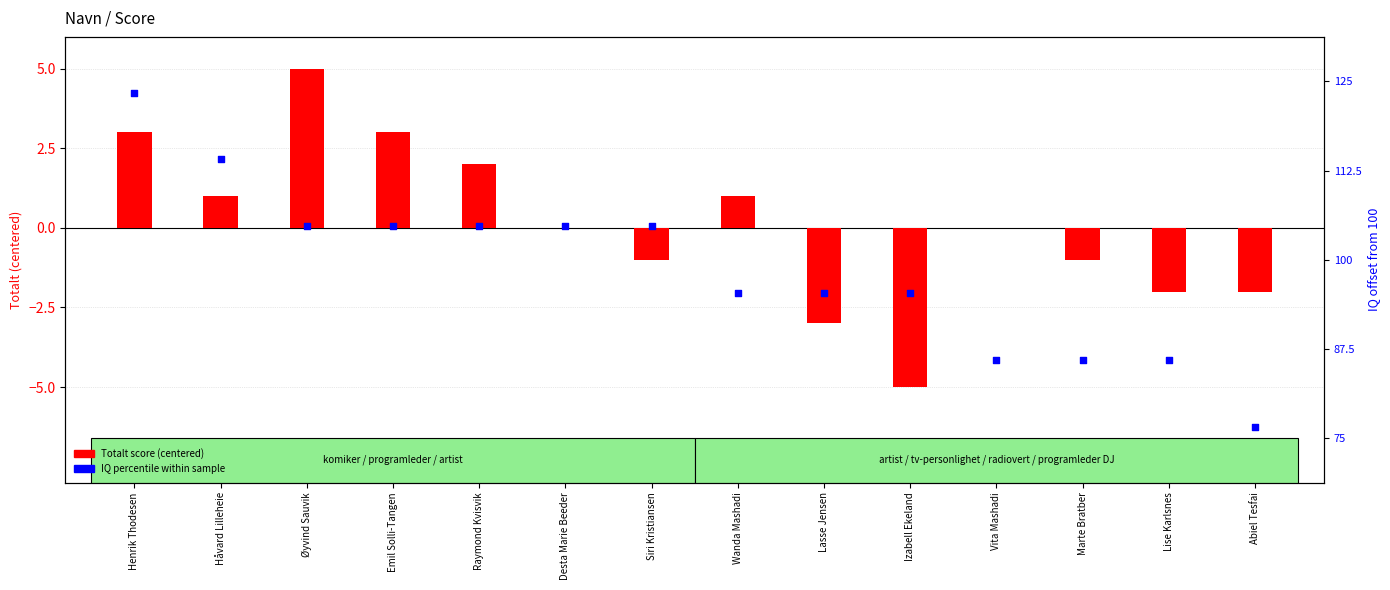

At which category is the sum across all series the highest?

Henrik Thodesen